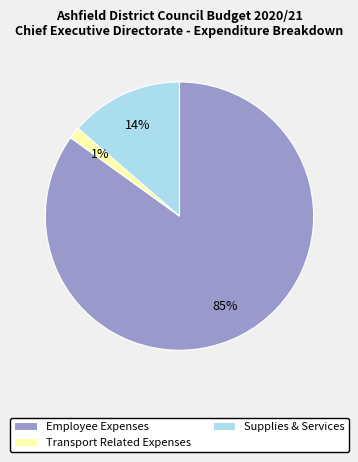

True or false: Supplies & Services accounts for 14% of the total.

True